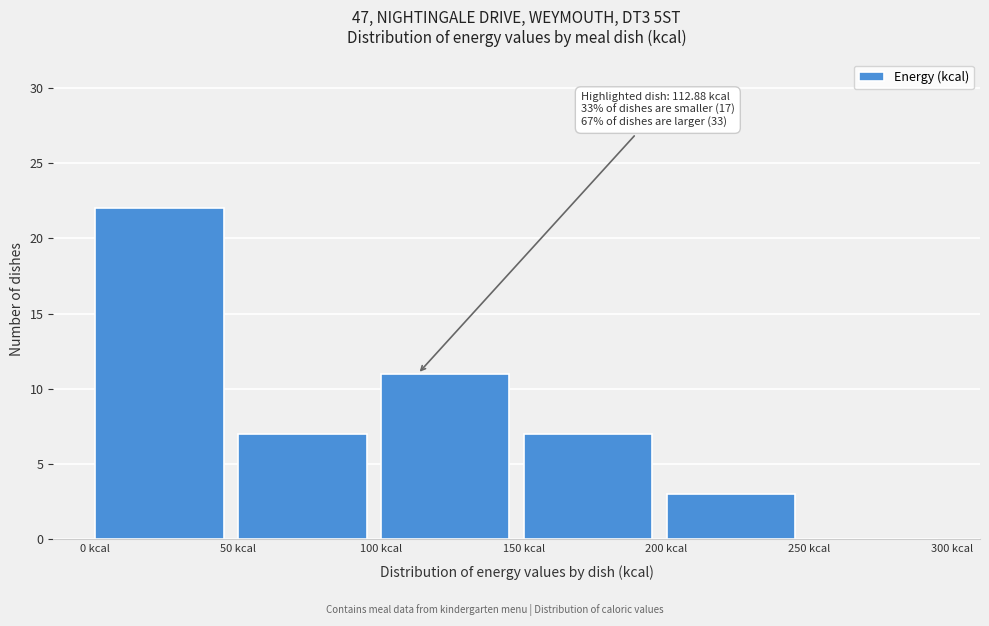

Which range on the x-axis has the tallest bar?

0 to 50